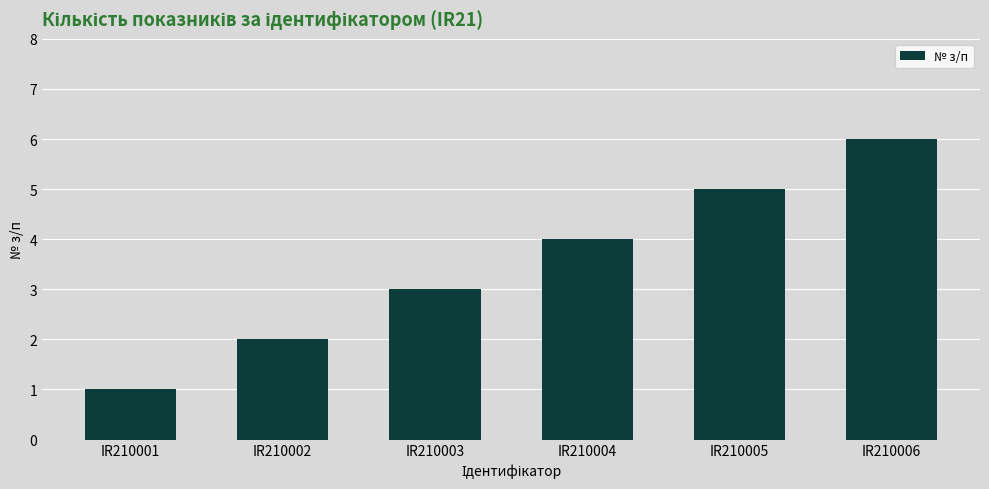

What is the minimum value shown in the chart?

1